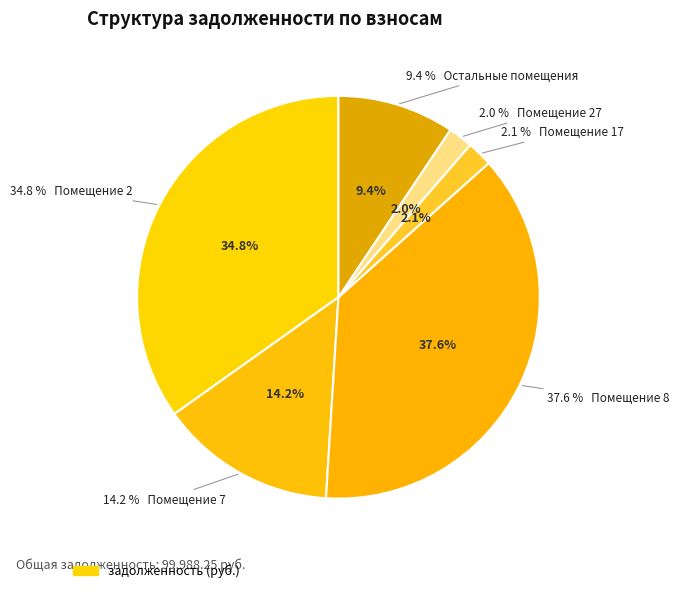

Is it true that 13 is 0% of the pie?

True